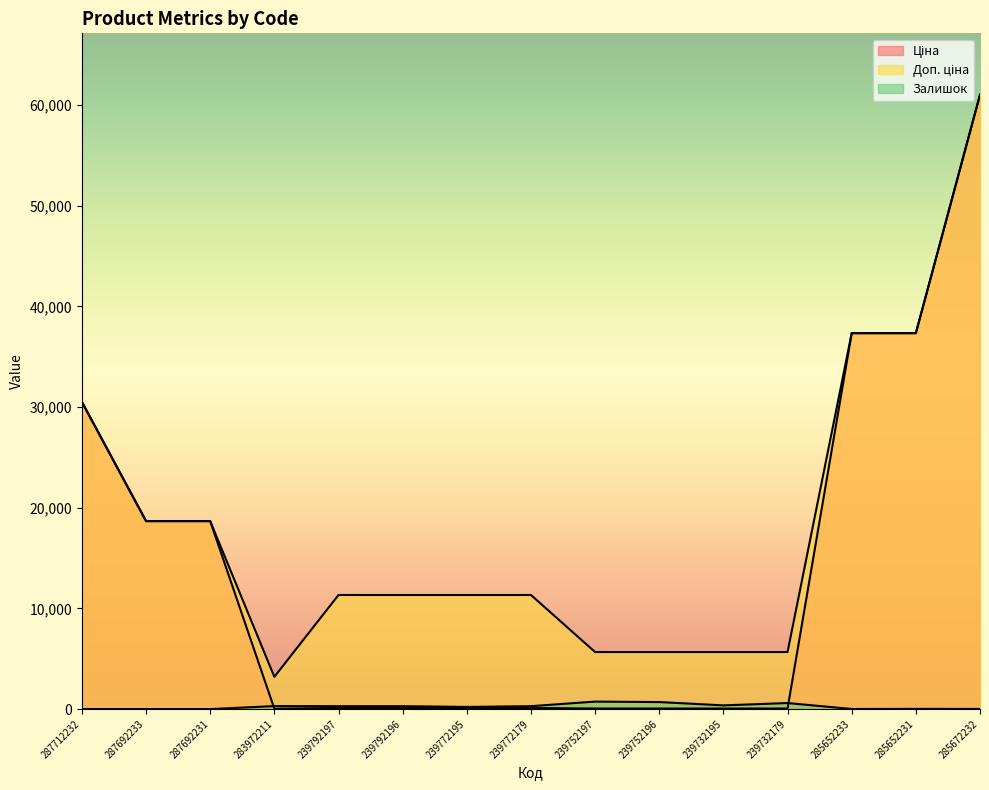

Reading left to right, extract all data points from this chart.

Ціна: 287712232=30512.3	287692233=18671.5	287692231=18671.5	283972211=32.0	239792197=113.3	239792196=113.3	239772195=113.3	239772179=113.3	239752197=56.7	239752196=56.7	239732195=56.7	239732179=56.7	285652233=37343.0	285652231=37343.0	285672232=61024.7
Доп. ціна: 287712232=30512.3	287692233=18671.5	287692231=18671.5	283972211=3205.0	239792197=11334.0	239792196=11334.0	239772195=11334.0	239772179=11334.0	239752197=5667.0	239752196=5667.0	239732195=5667.0	239732179=5667.0	285652233=37343.0	285652231=37343.0	285672232=61024.7
Залишок: 287712232=0.0	287692233=0.0	287692231=0.0	283972211=299.0	239792197=289.0	239792196=290.0	239772195=215.0	239772179=290.0	239752197=745.0	239752196=698.0	239732195=370.0	239732179=601.0	285652233=12.0	285652231=21.0	285672232=16.0